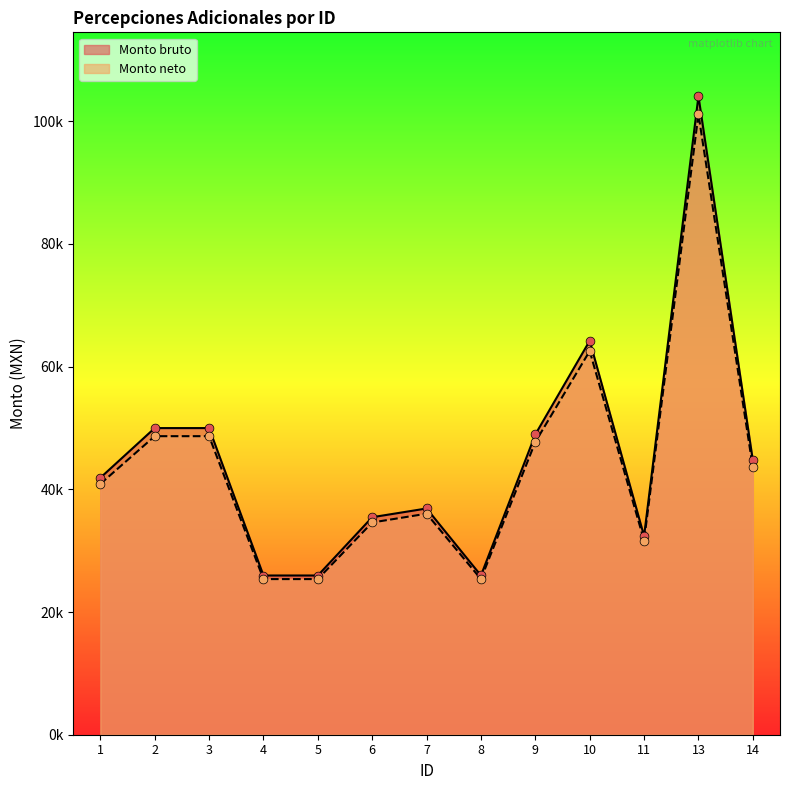

At how many categories does at least one series exceed 74726?

1